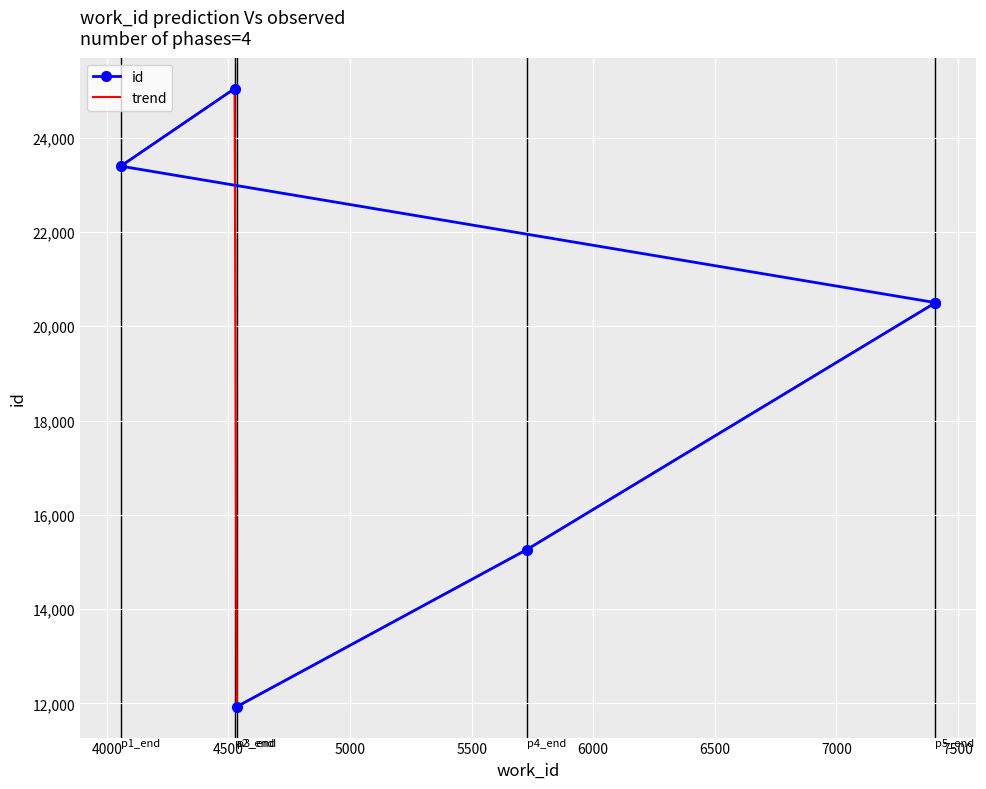

Reading right to left, extract all data points from this chart.

id: 25041	23396	20501	20499	15260	11930
trend: 20501	20499	15260	11930	25041	23396